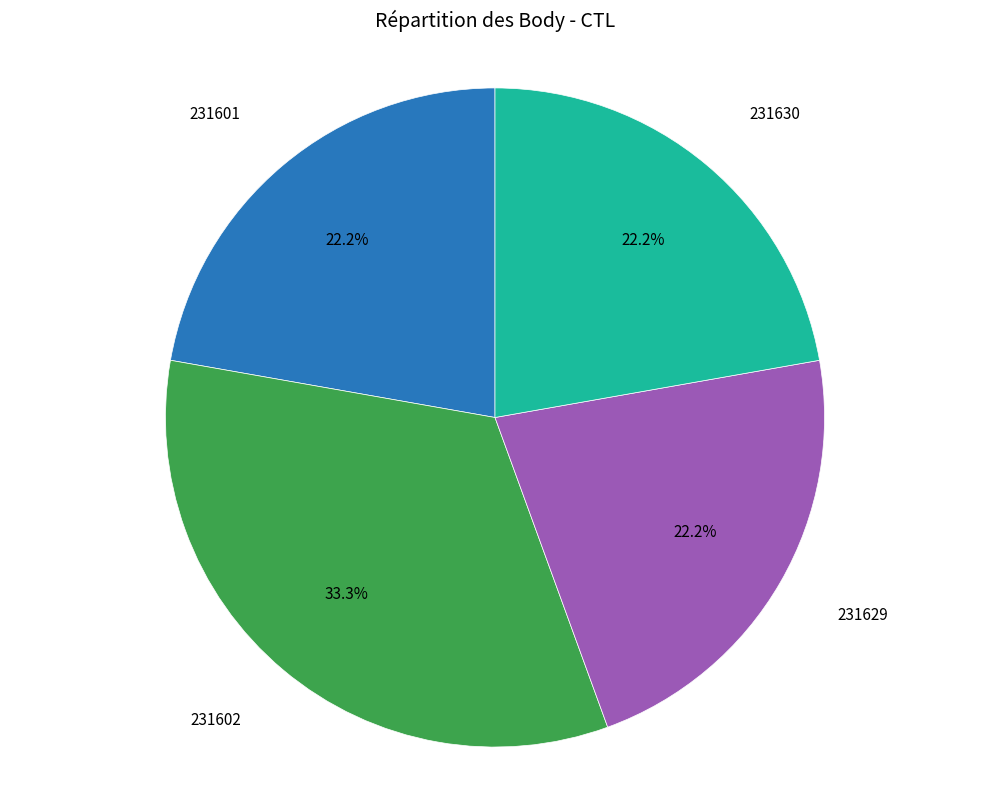

Is there a majority slice in this chart?

No